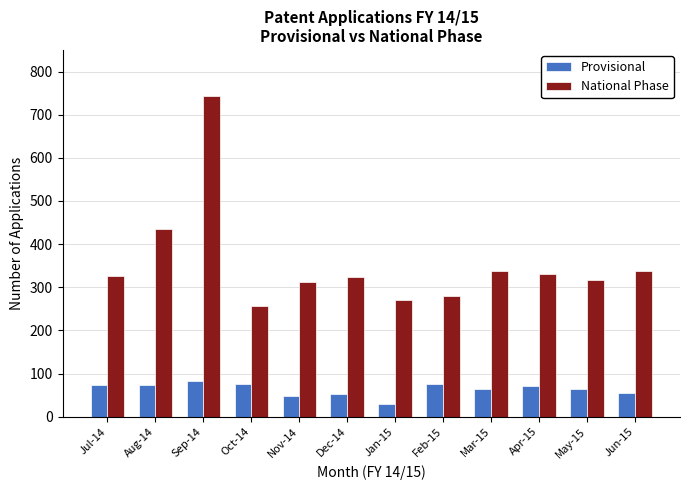

How many bars are there in total?

24